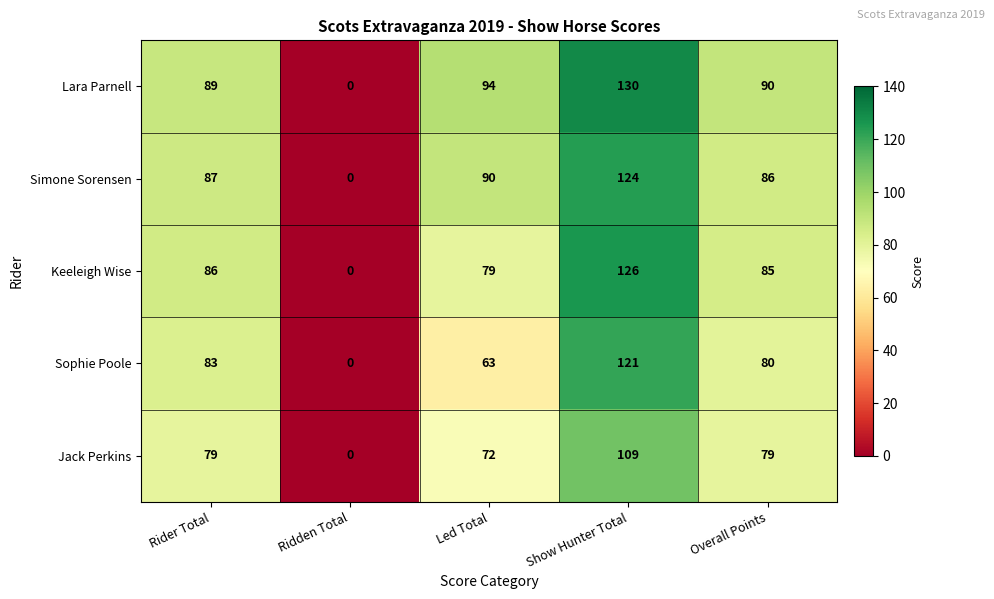

At how many categories does at least one series exceed 88?

4